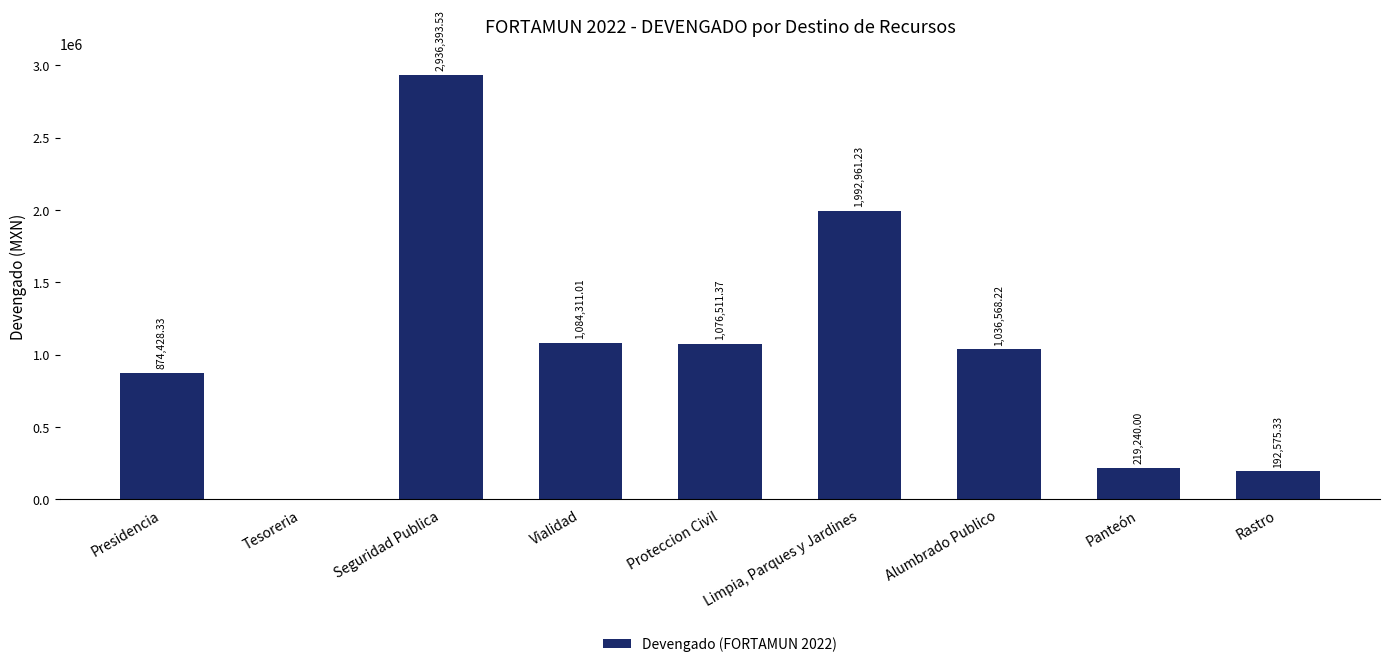

What is the sum of the values at Rastro and Proteccion Civil?

1269086.7